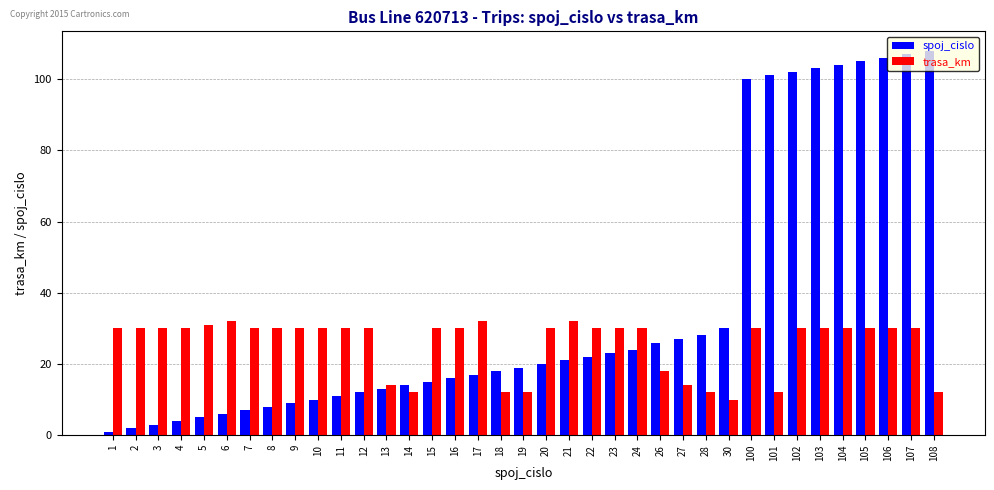

List the series in order of their peak value, lowest first.

trasa_km, spoj_cislo